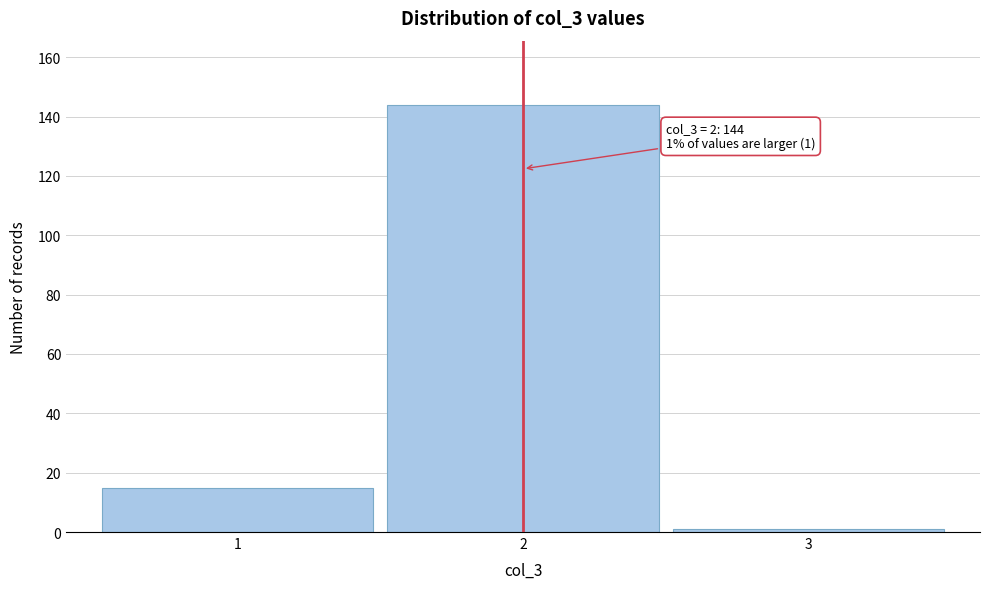

Reading left to right, list all the values displayed in this chart.

15	144	1